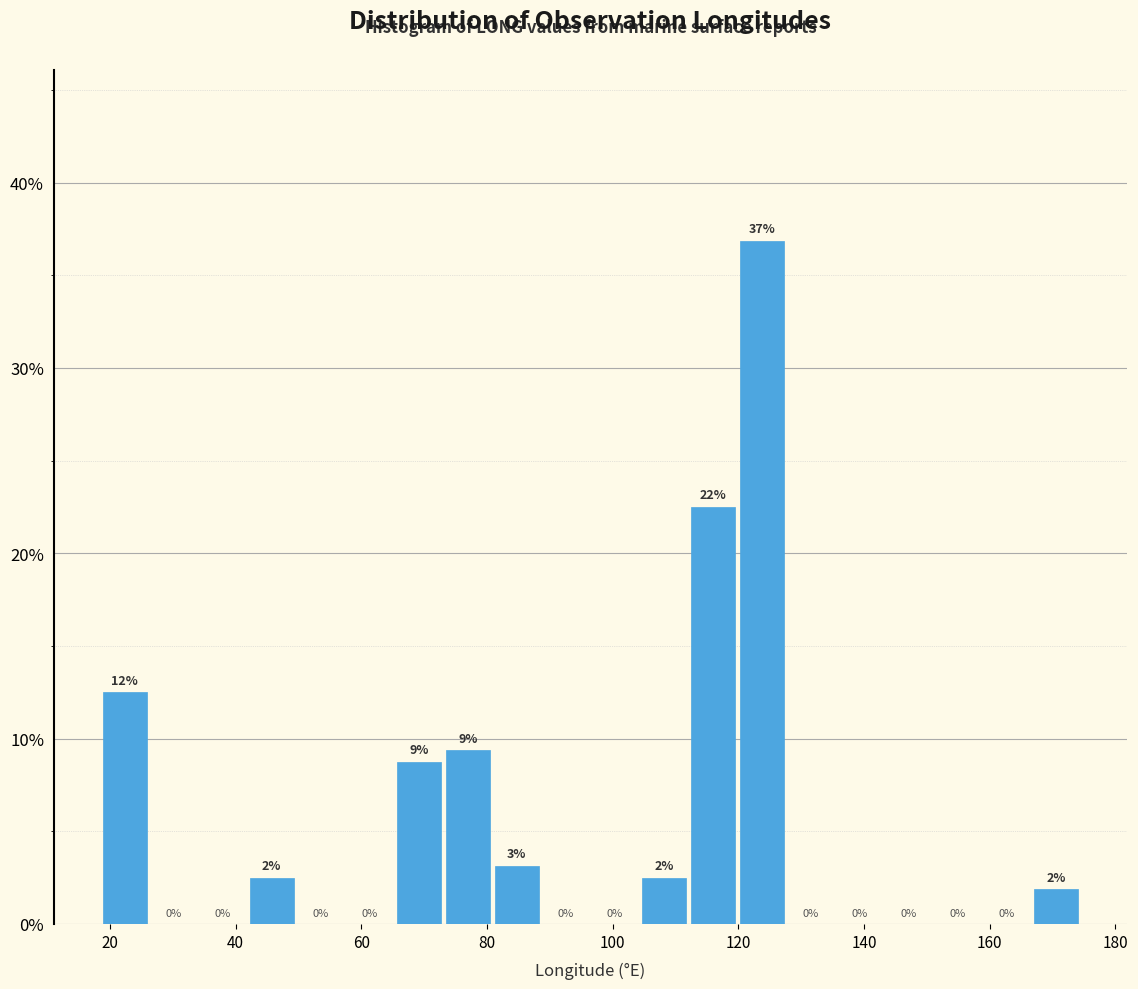

Around what value on the x-axis is the tallest bar? Give the approximate position of its centre, as read against the axis.

124